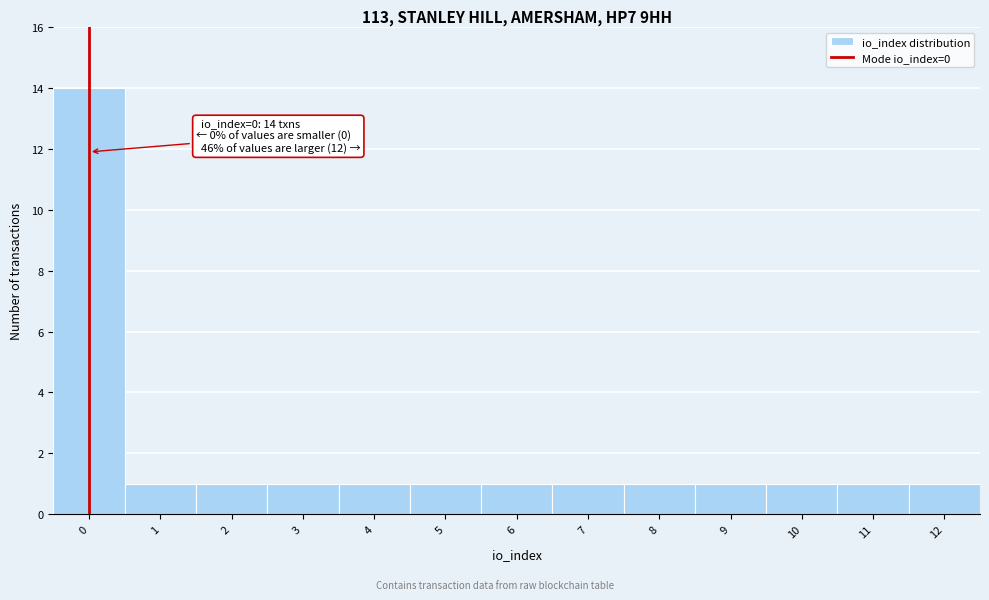

Reading left to right, what are all the values shown in this chart?

14	1	1	1	1	1	1	1	1	1	1	1	1